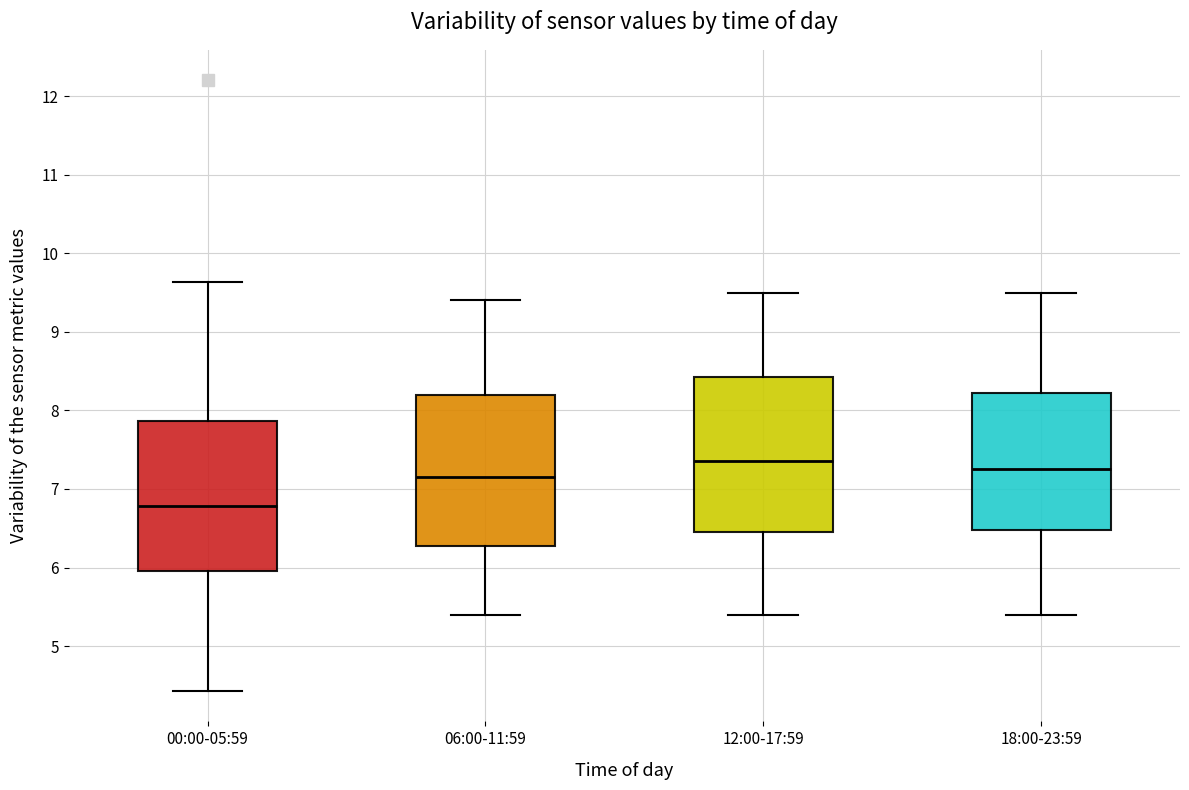

Reading left to right, transcribe this box plot: for each box, give where its median line is, the range the box spans, and where its two whiskers end, as read against the y-axis. The values are not printed on the chart, so give them approximately, as read against the axis.

00:00-05:59: median 6.8, box 6.0 to 7.9, whiskers 4.4 to 9.6
06:00-11:59: median 7.2, box 6.3 to 8.2, whiskers 5.4 to 9.4
12:00-17:59: median 7.4, box 6.5 to 8.4, whiskers 5.4 to 9.5
18:00-23:59: median 7.3, box 6.5 to 8.2, whiskers 5.4 to 9.5